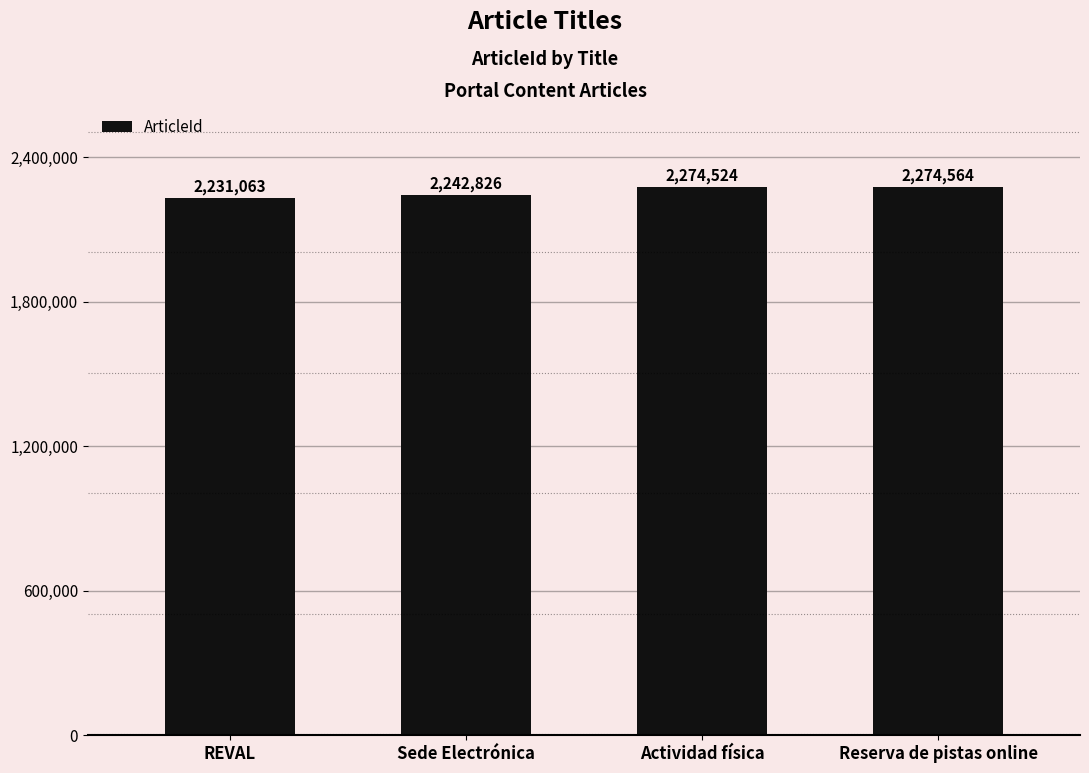

Rank the categories by value from highest to lowest.

Reserva de pistas online, Actividad física, Sede Electrónica, REVAL